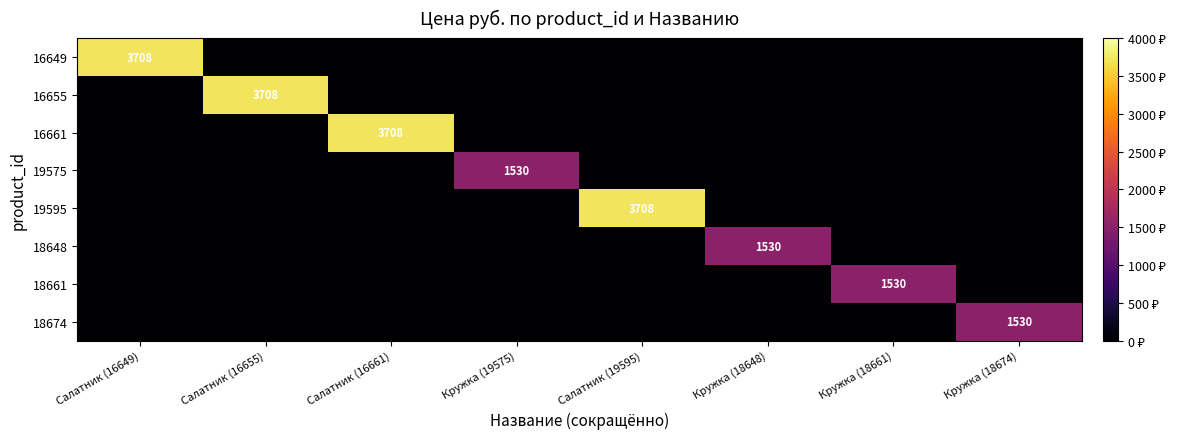

Which category has the highest value across all series?

Салатник (16649)